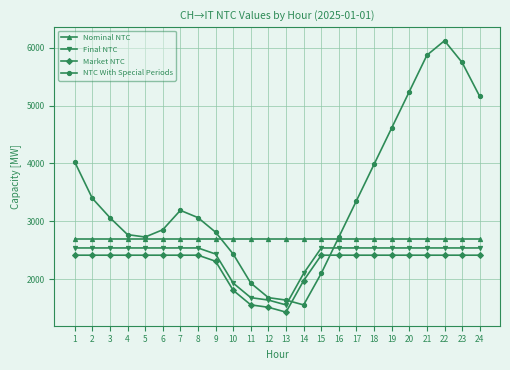

True or false: Nominal NTC and Market NTC cross at least once.

False